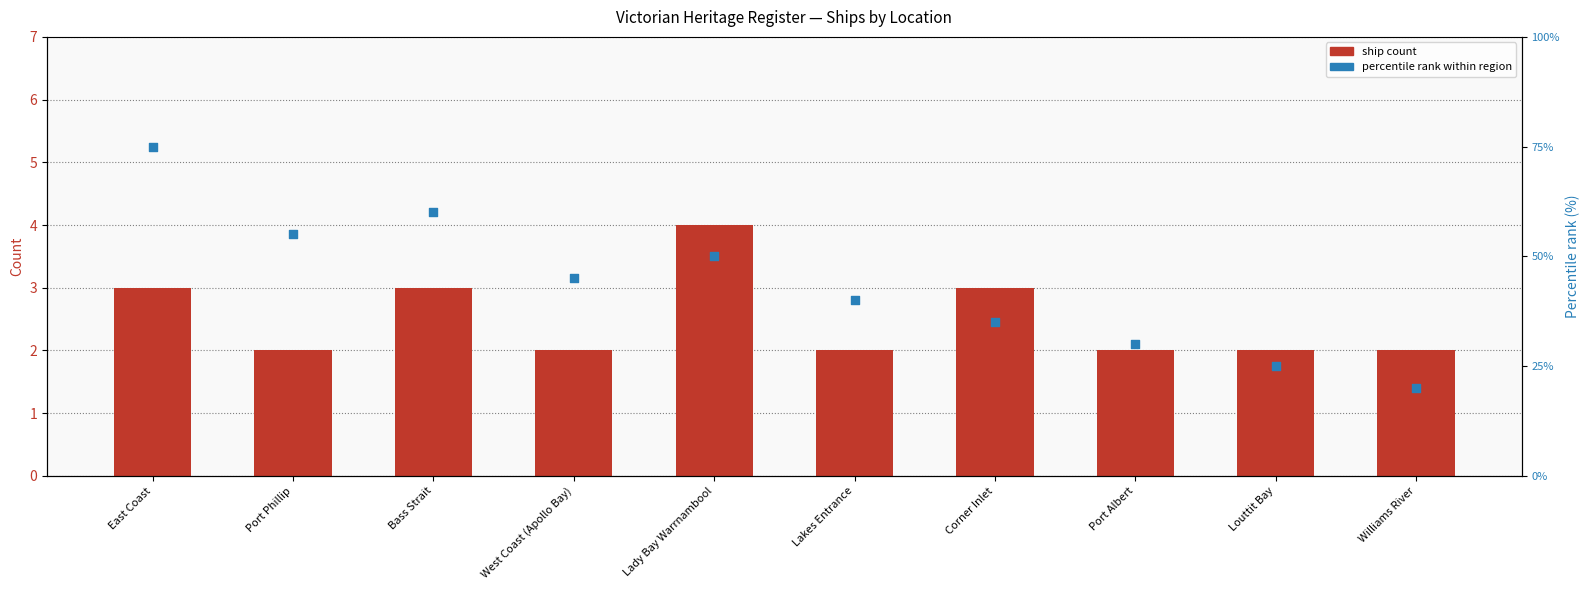

Which series has the largest Y range (max minus min)?

Percentile rank